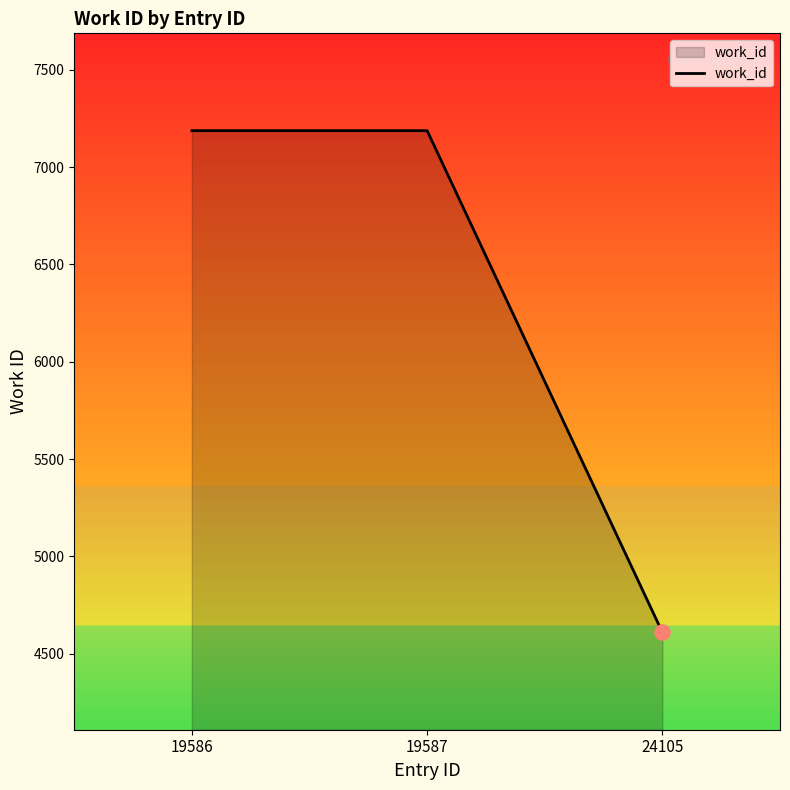

Approximately how many times larger is the value at 24105 compared to 19586?

0.6